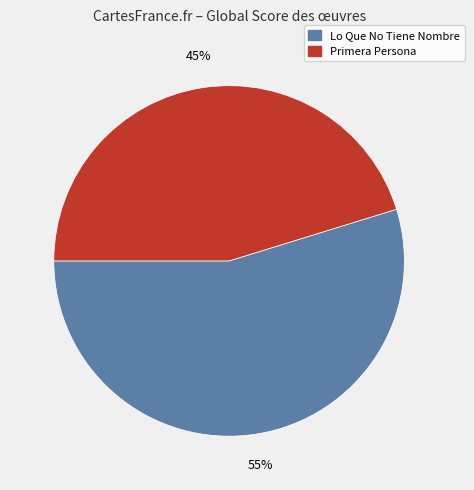

To the nearest percent, what is the average slice percentage?

50%